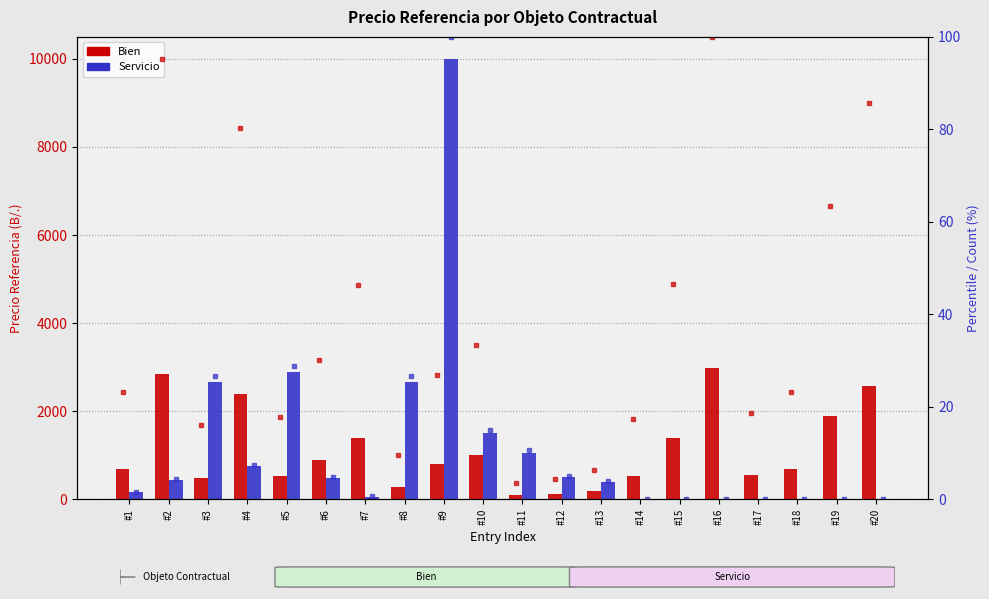

Which series has the largest total across all categories?

Servicio